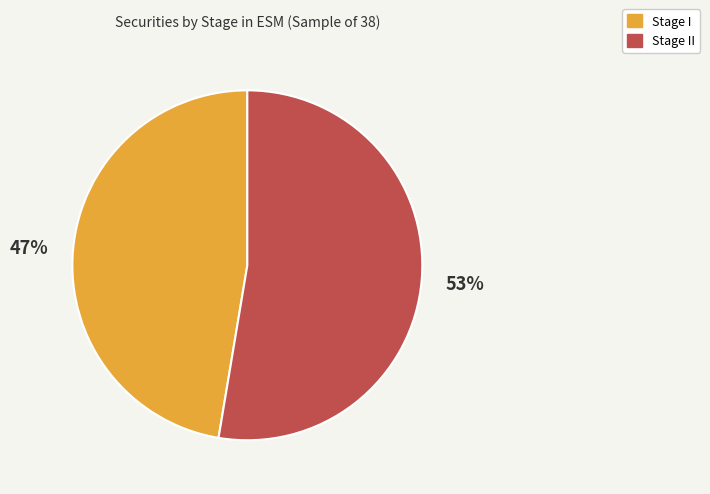

Is there a majority slice in this chart?

Yes